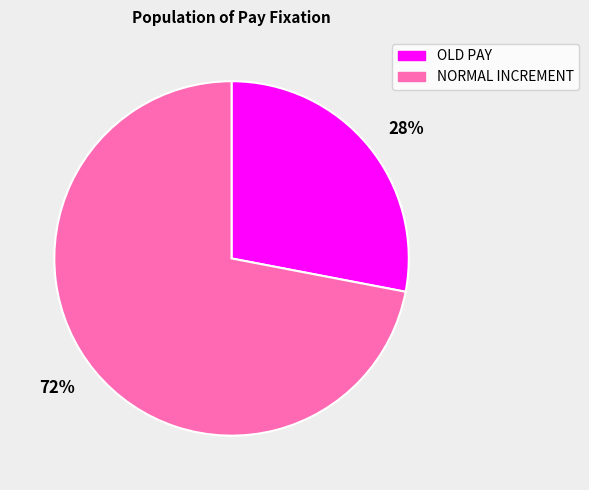

What is the ratio of the value at NORMAL INCREMENT to the value at OLD PAY?

2.6